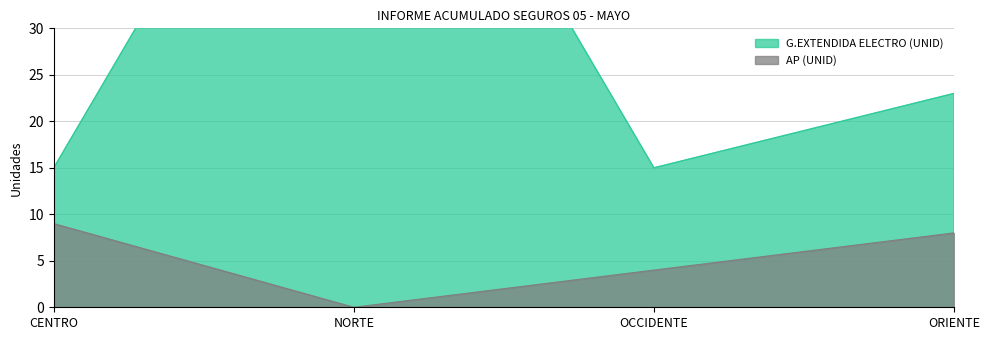

Reading right to left, transcribe all the data shown in this chart.

G.EXTENDIDA ELECTRO (UNID): ORIENTE=23	OCCIDENTE=15	NORTE=70	CENTRO=15
AP (UNID): ORIENTE=8	OCCIDENTE=4	NORTE=0	CENTRO=9